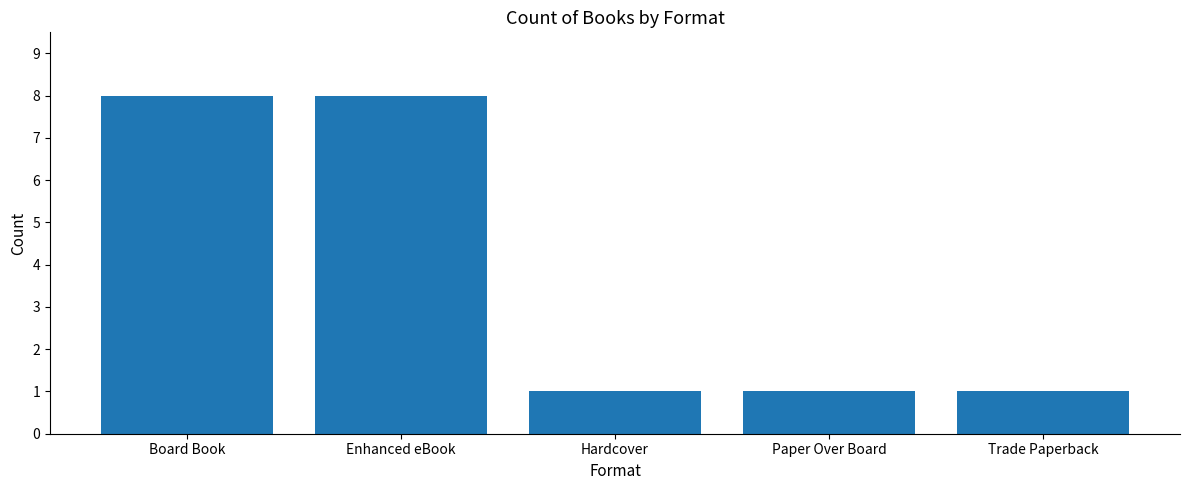

How many series are shown in this chart?

1